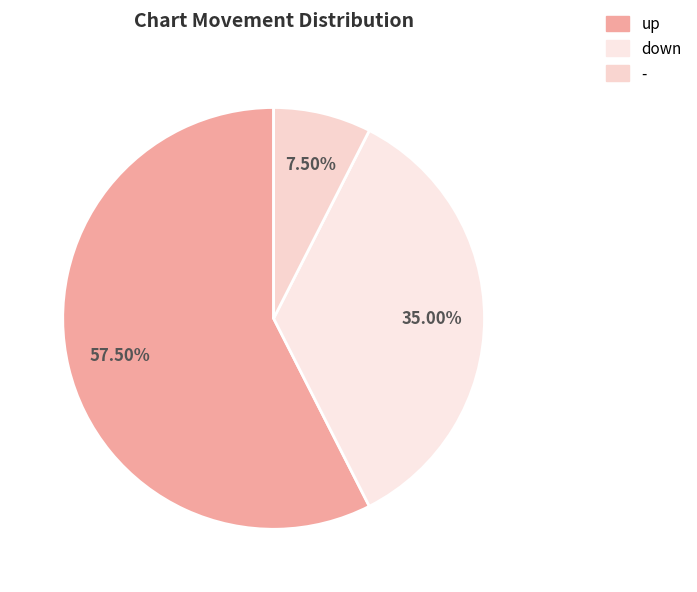

To the nearest percent, what is the average slice percentage?

33%